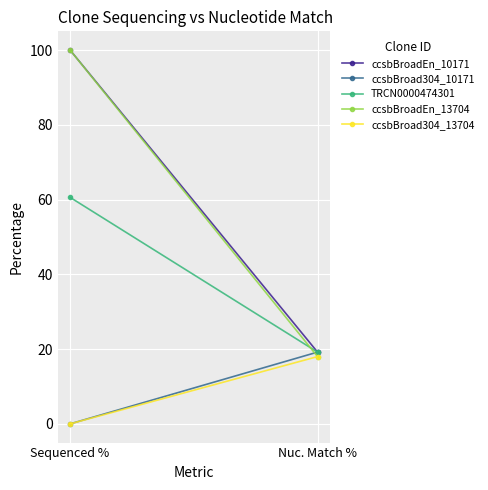

The value of ccsbBroadEn_10171 at Nuc. Match % is 30.6. True or false?

False